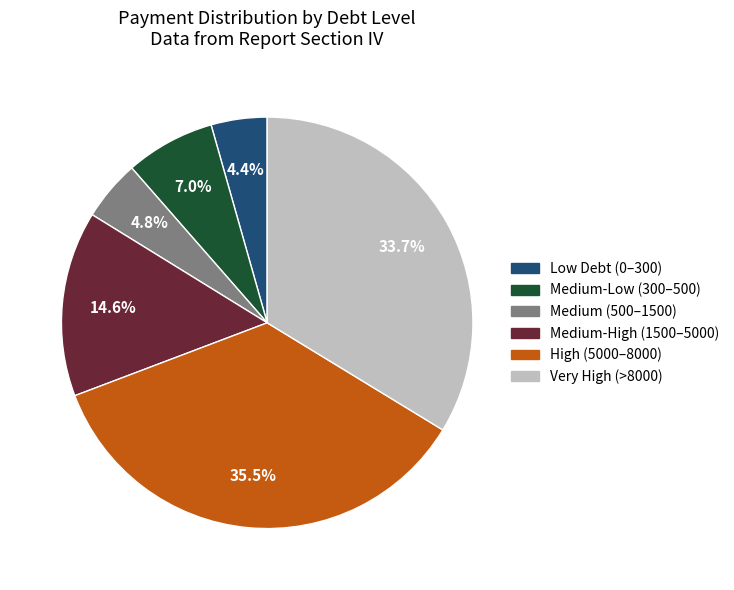

Does any single category account for the majority?

No